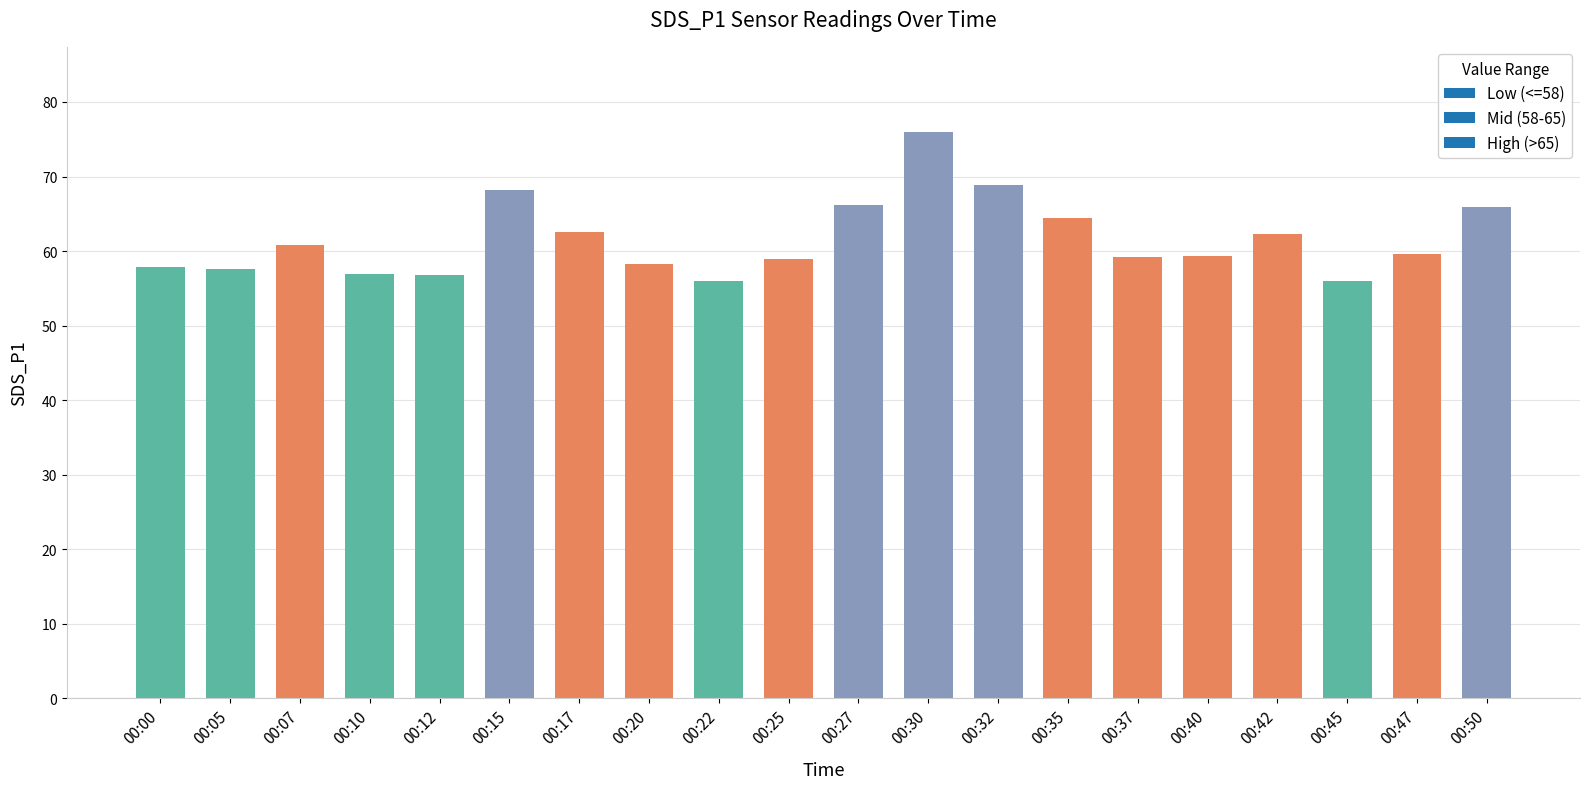

What is the value of the 6th bar from the left?

68.2